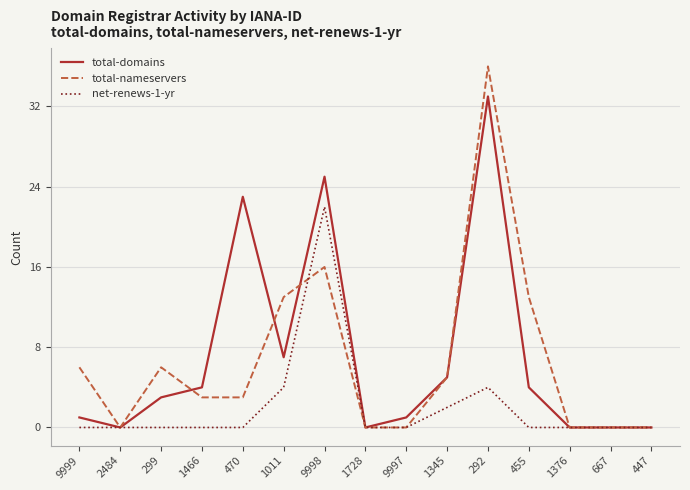

What position from the right is 1728?

8